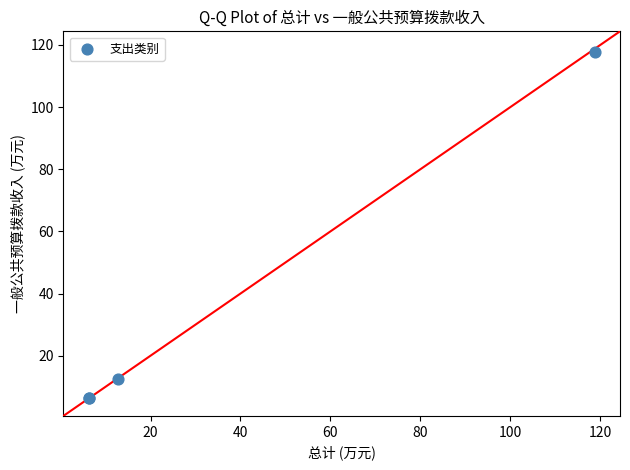

What Y value in the scatter plot is closest to 62?

12.7